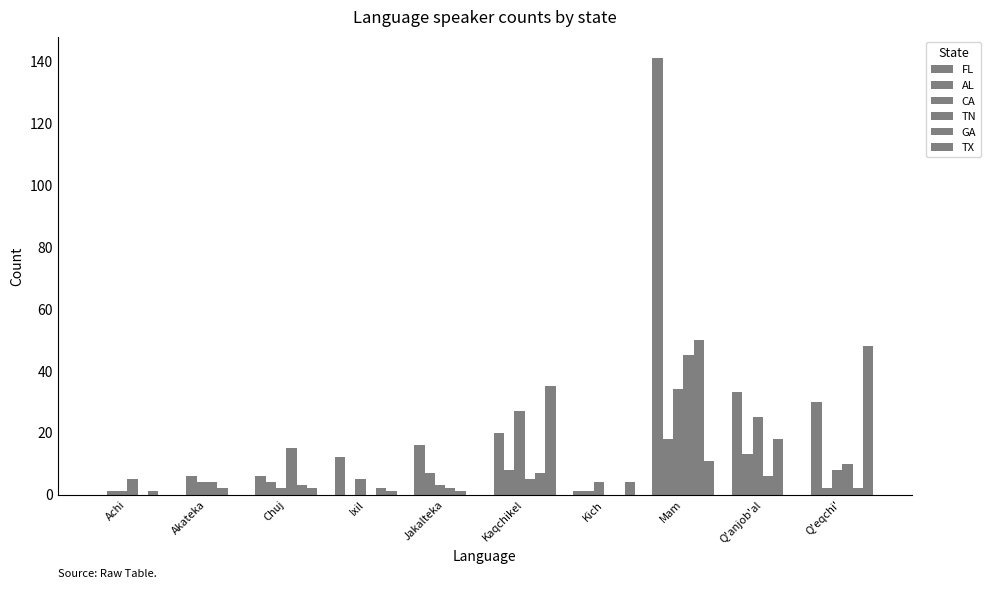

Reading right to left, list all the values displayed in this chart.

FL: 30	33	141	1	20	16	12	6	0	0
AL: 2	13	18	1	8	7	0	4	6	1
CA: 8	25	34	4	27	3	5	2	4	1
TN: 10	6	45	0	5	2	0	15	4	5
GA: 2	18	50	0	7	1	2	3	2	0
TX: 48	0	11	4	35	0	1	2	0	1